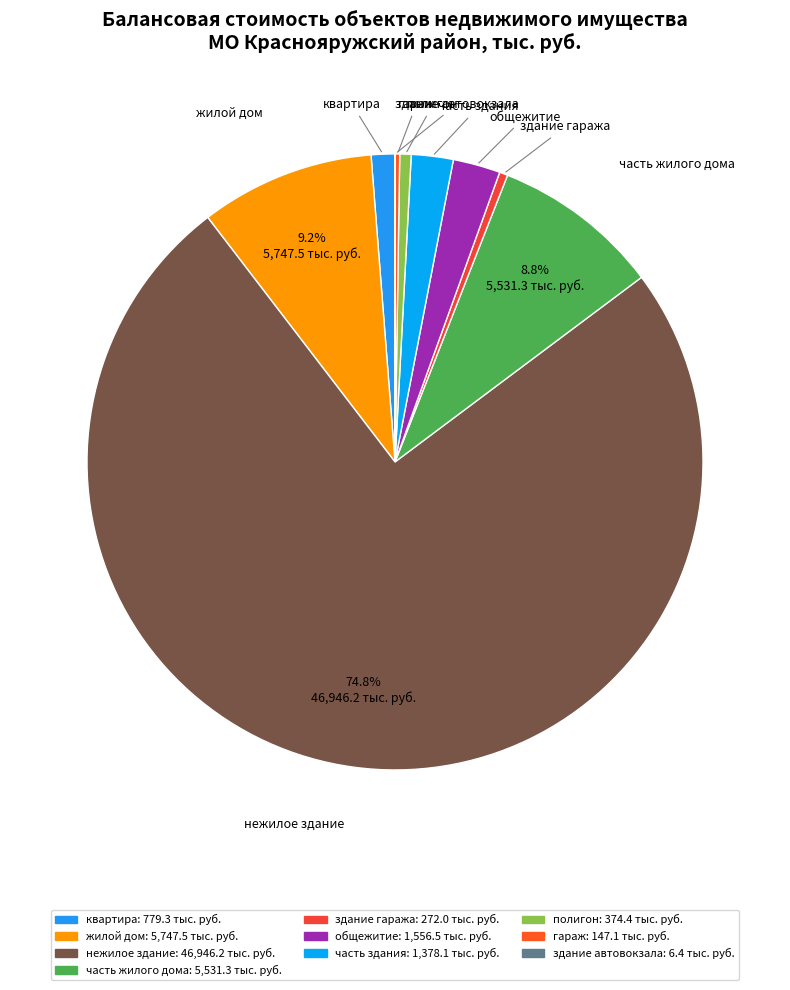

What is the majority slice?

нежилое здание